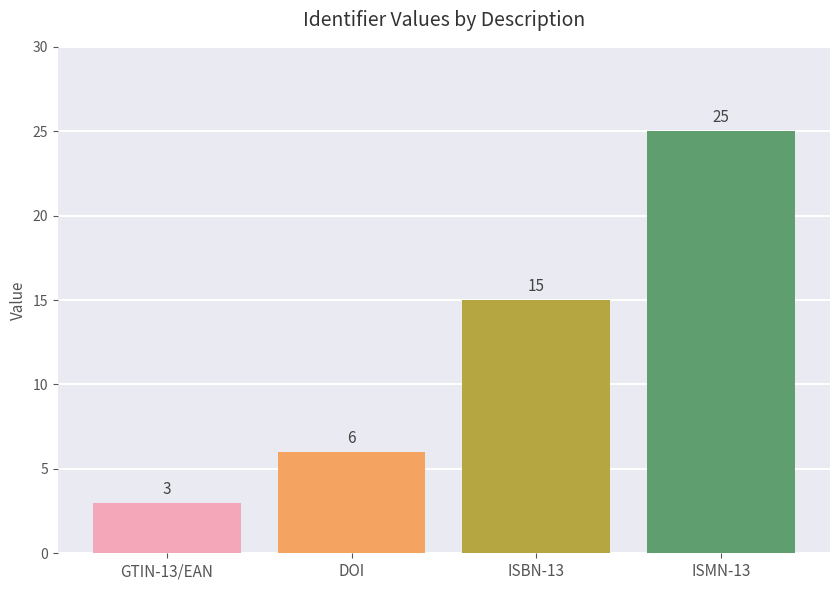

At which category does the chart reach its peak across all series?

ISMN-13